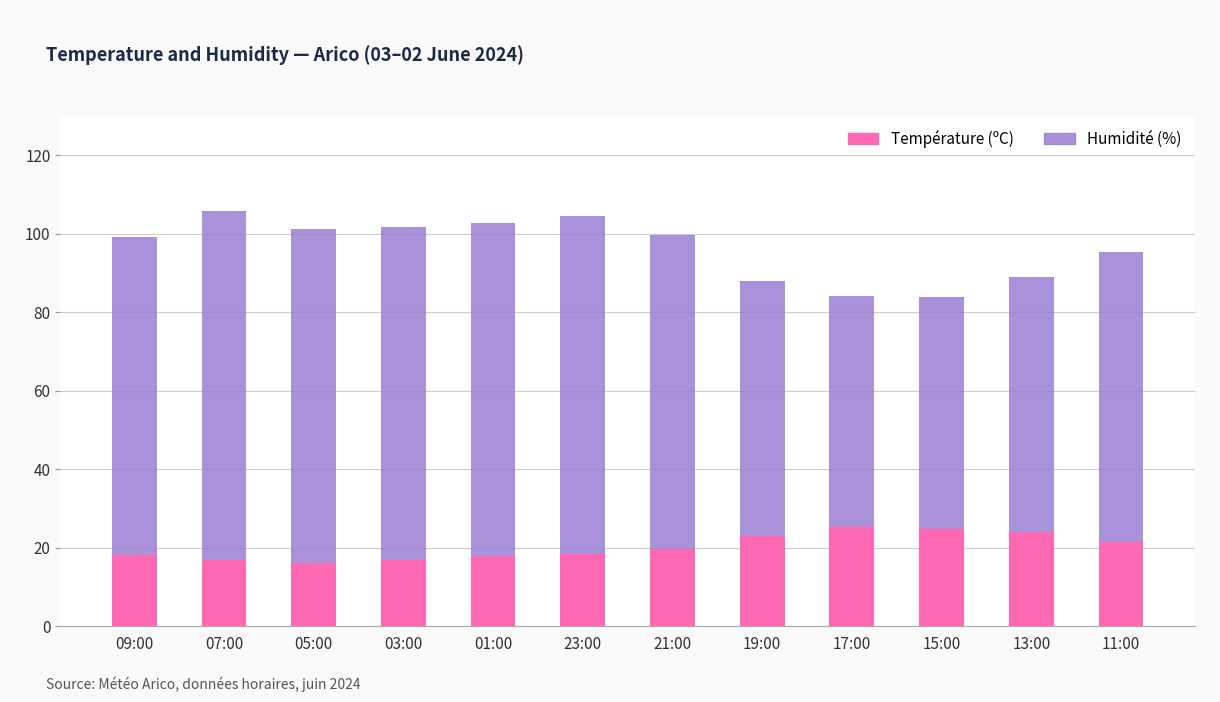

What is the maximum value for Température (ºC)?

25.2